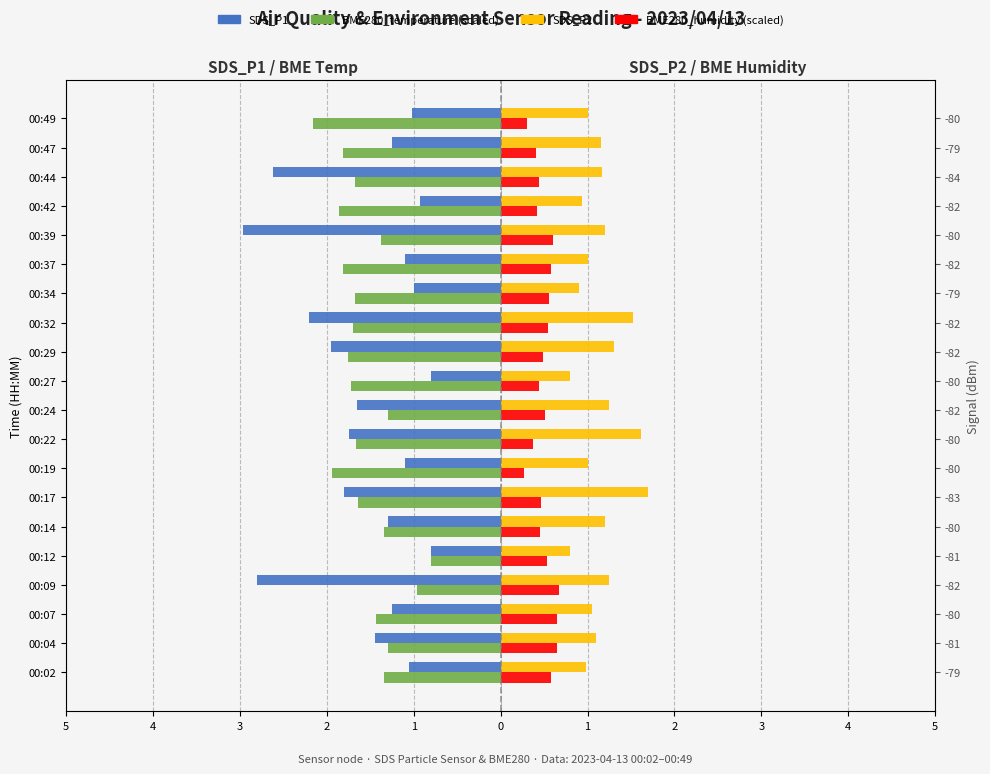

How many bars are there in each group?

4